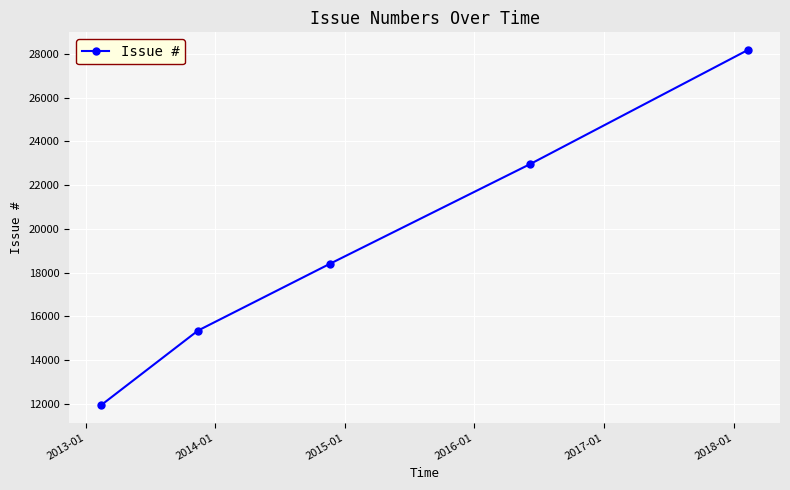

What is the value of the 4th point from the left?

22959